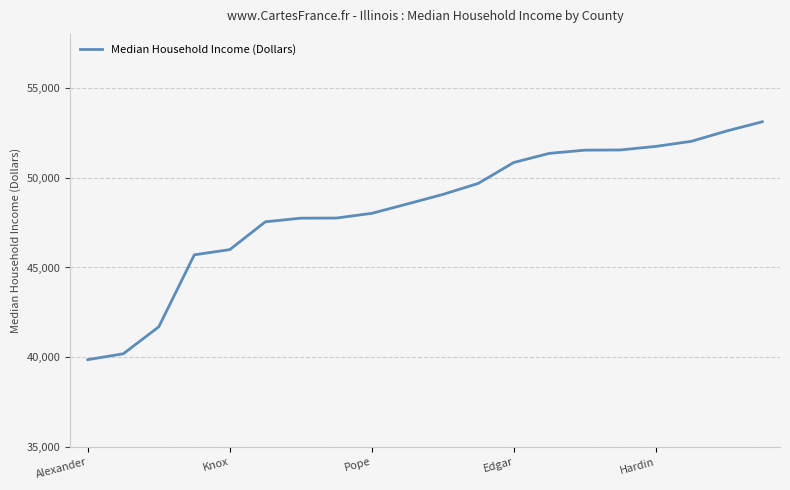

What is the smallest value displayed?

39871